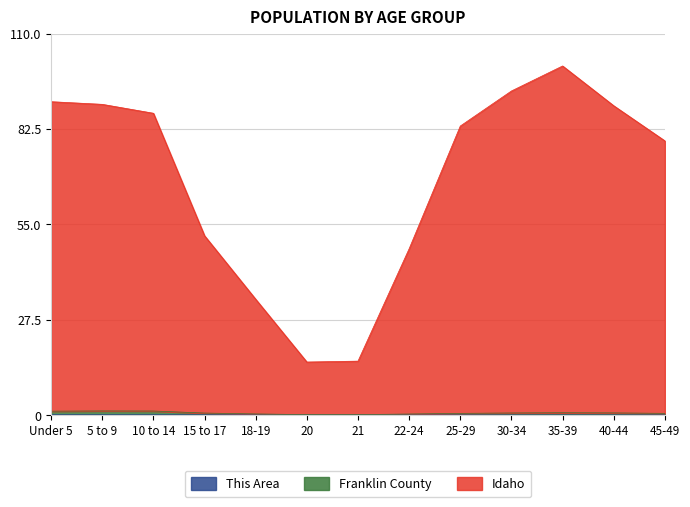

What is the average value of the This Area series?

0.1